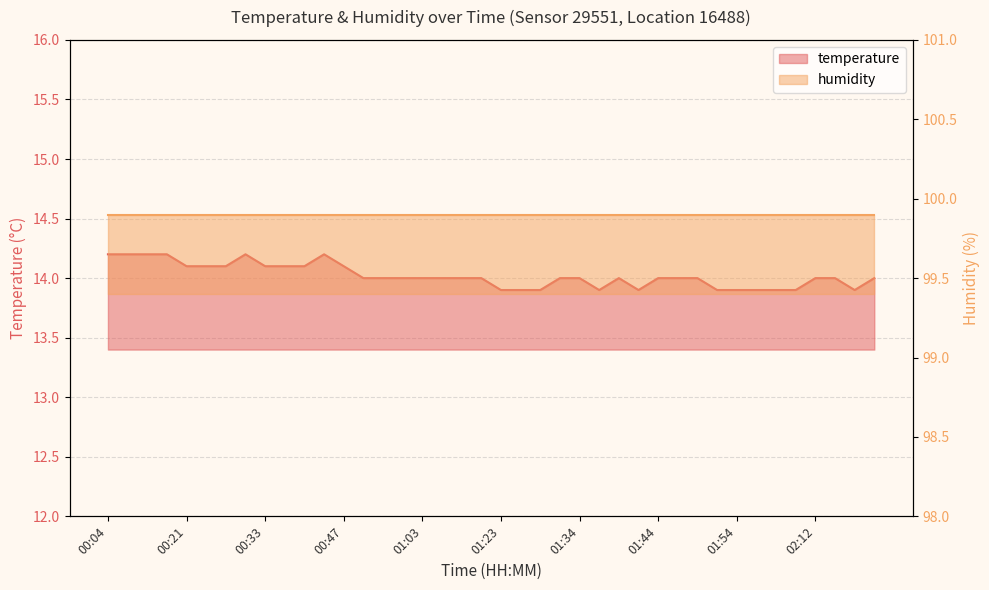

What is the sum of all values?

560.8